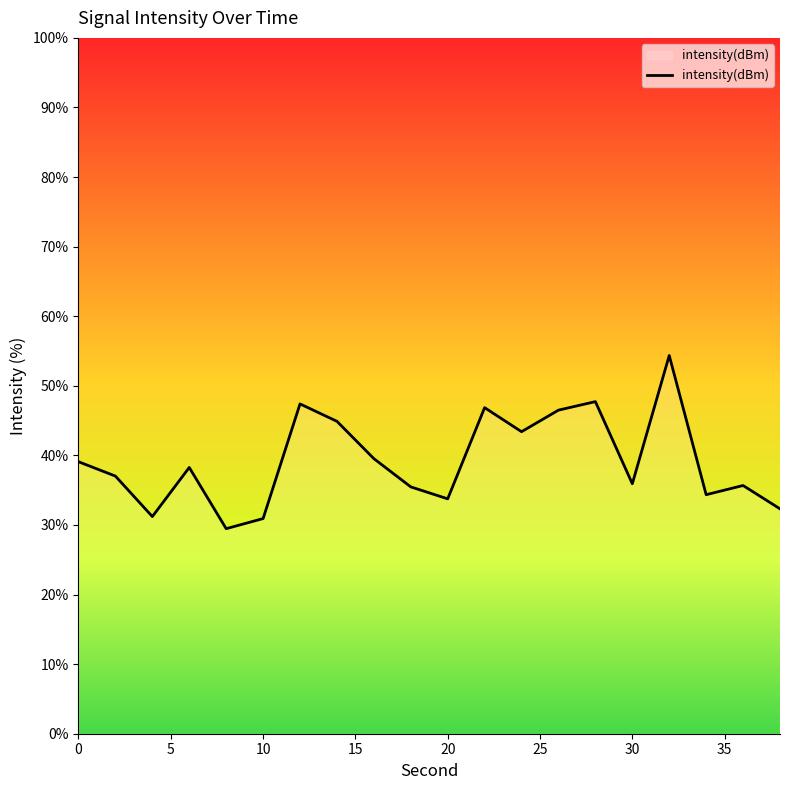

What is the minimum value shown in the chart?

29.5